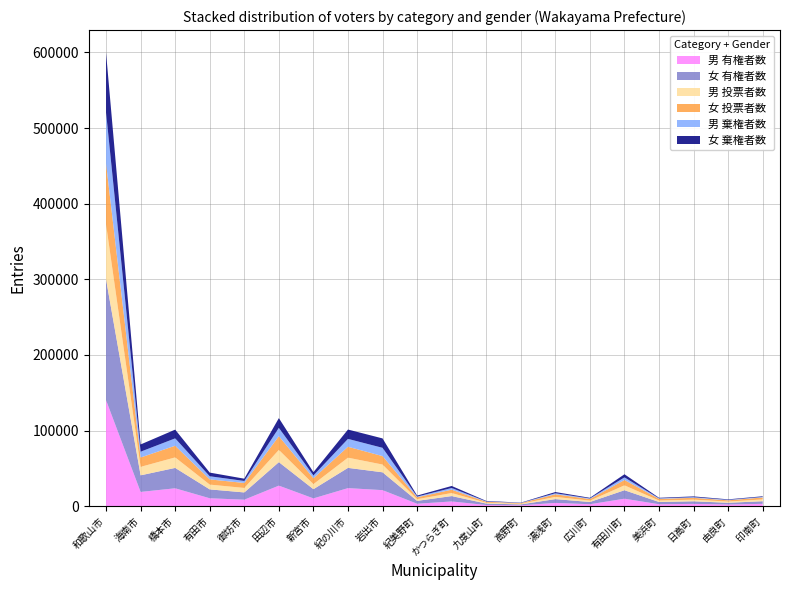

Reading right to left, what are all the values shown in this chart?

男 有権者数: 3100	2216	3037	2562	9882	2581	4327	1138	1568	6250	3230	21202	23873	10308	27170	8580	10458	23651	18841	140162
女 有権者数: 3449	2307	3428	2988	11215	2957	5034	1205	1916	7116	3792	23601	26793	12165	31057	9597	11742	26960	21963	159606
男 投票者数: 2384	1580	2167	1893	6455	1821	2941	849	1066	4010	2251	10253	13457	6655	16182	5915	6329	13892	11177	72833
女 投票者数: 2611	1639	2403	2243	7102	2108	3396	855	1256	4426	2455	11158	14442	7816	18175	6592	6895	15415	12399	80579
男 棄権者数: 716	636	870	669	3427	760	1386	289	502	2240	979	10949	10416	3653	10988	2665	4129	9759	7664	67329
女 棄権者数: 838	668	1025	745	4113	849	1638	350	660	2690	1337	12443	12351	4349	12882	3005	4847	11545	9564	79027